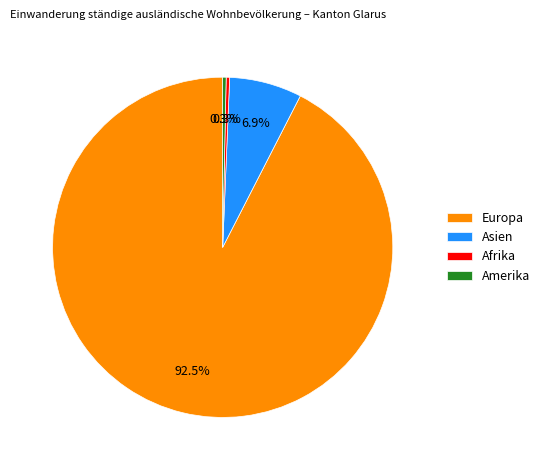

How many slices are in this pie chart?

4